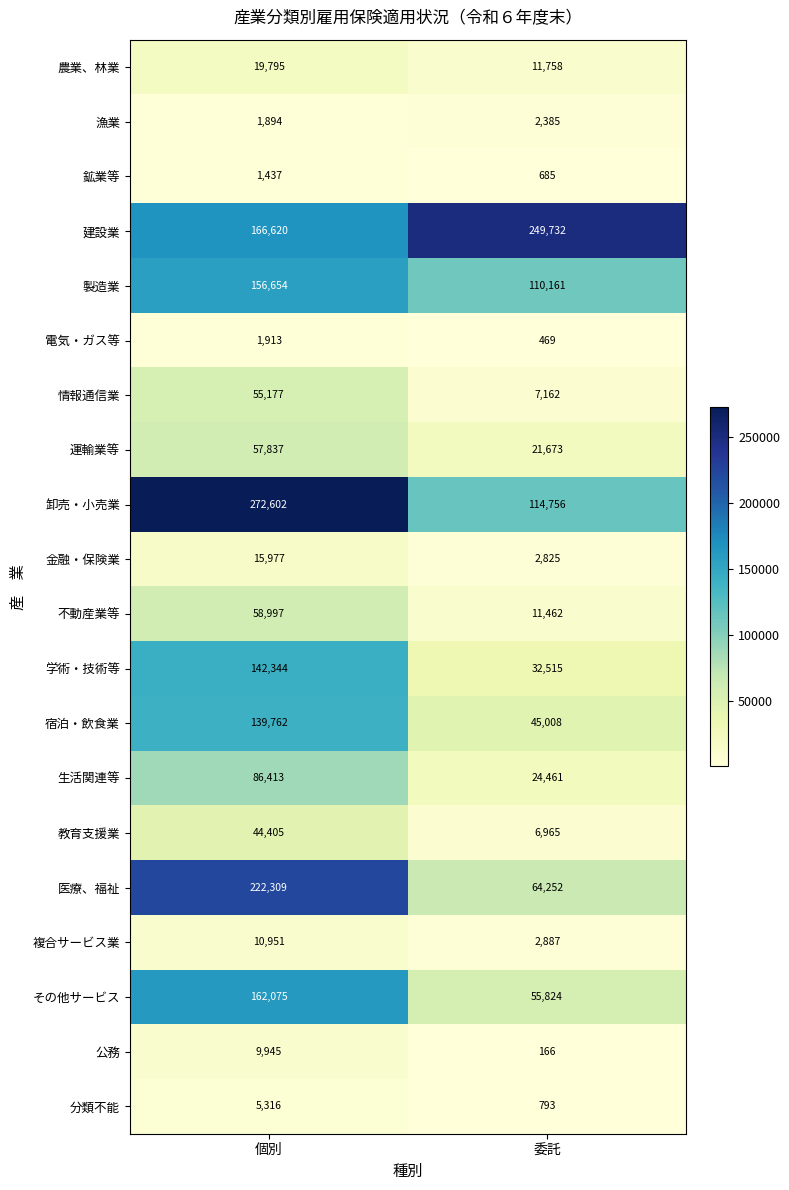

Which series changed the most between 個別 and 委託?

医療、福祉